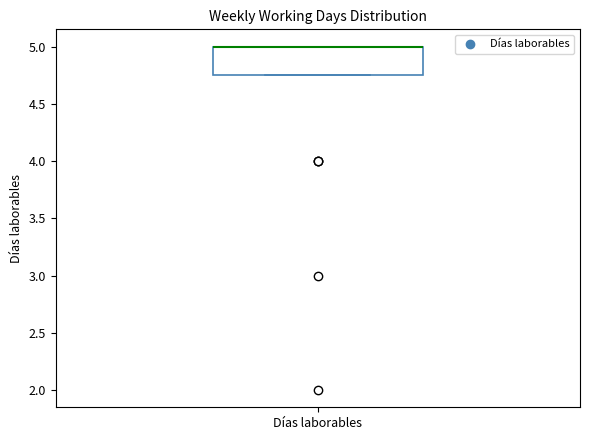

Where is the upper edge of the box for Días laborables on the y-axis? The values are not printed on the chart, so give them approximately, as read against the axis.

5.00